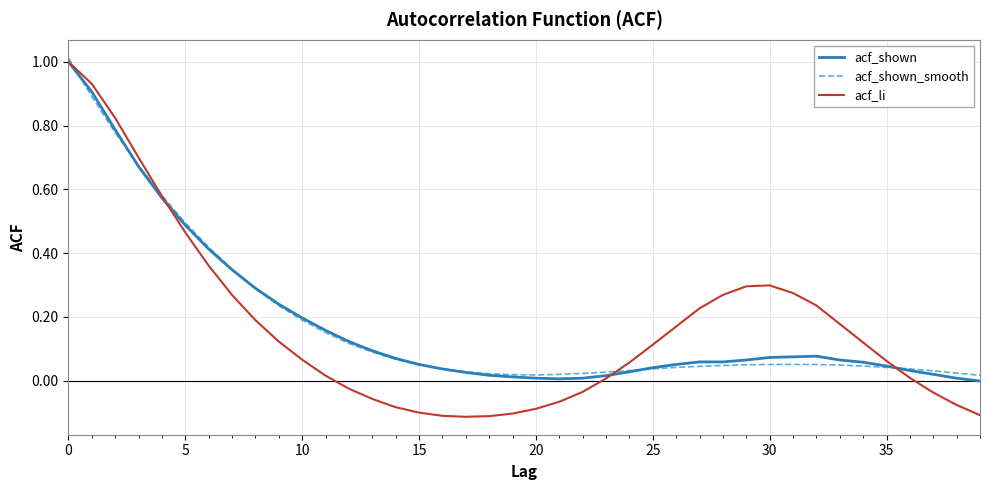

Which series has the largest range (max minus min)?

acf_li